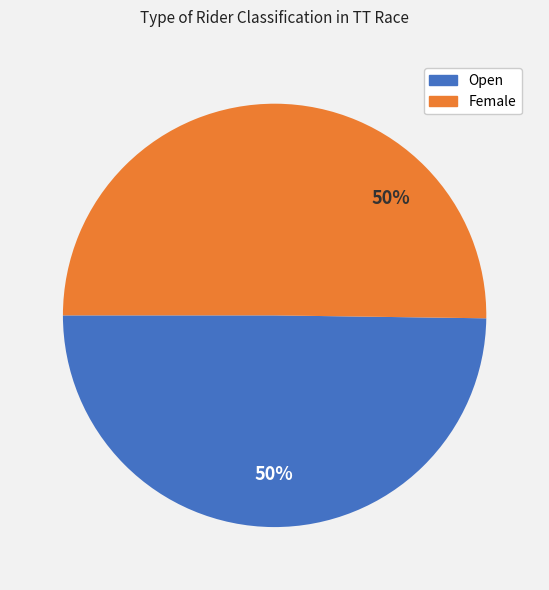

To the nearest percent, what is the average slice percentage?

50%